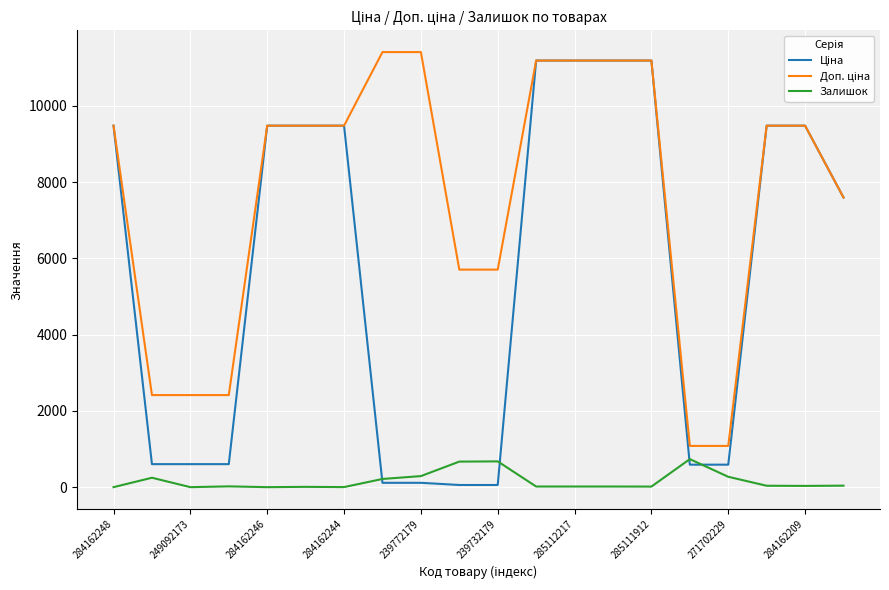

What is the maximum value for Залишок?

735.0